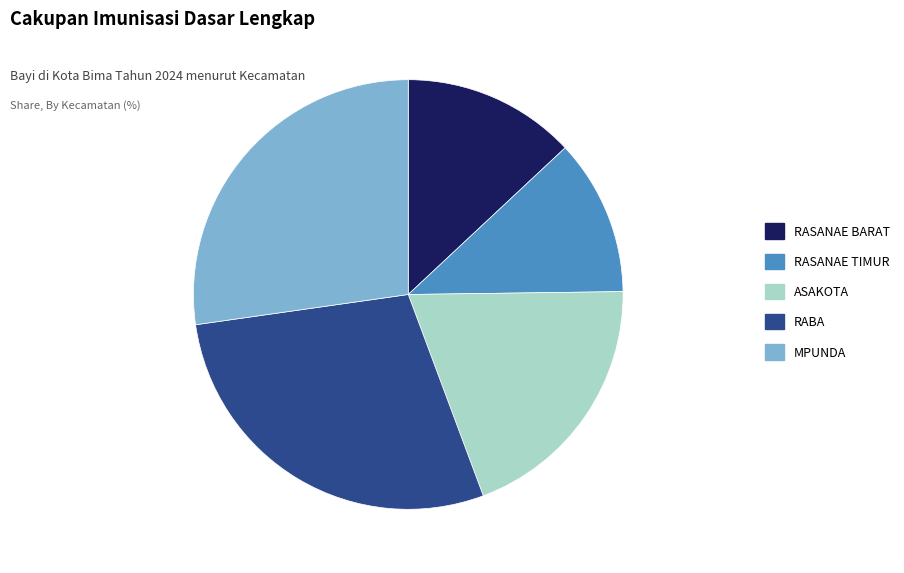

Do RASANAE TIMUR and RABA together represent more than half of the pie?

No